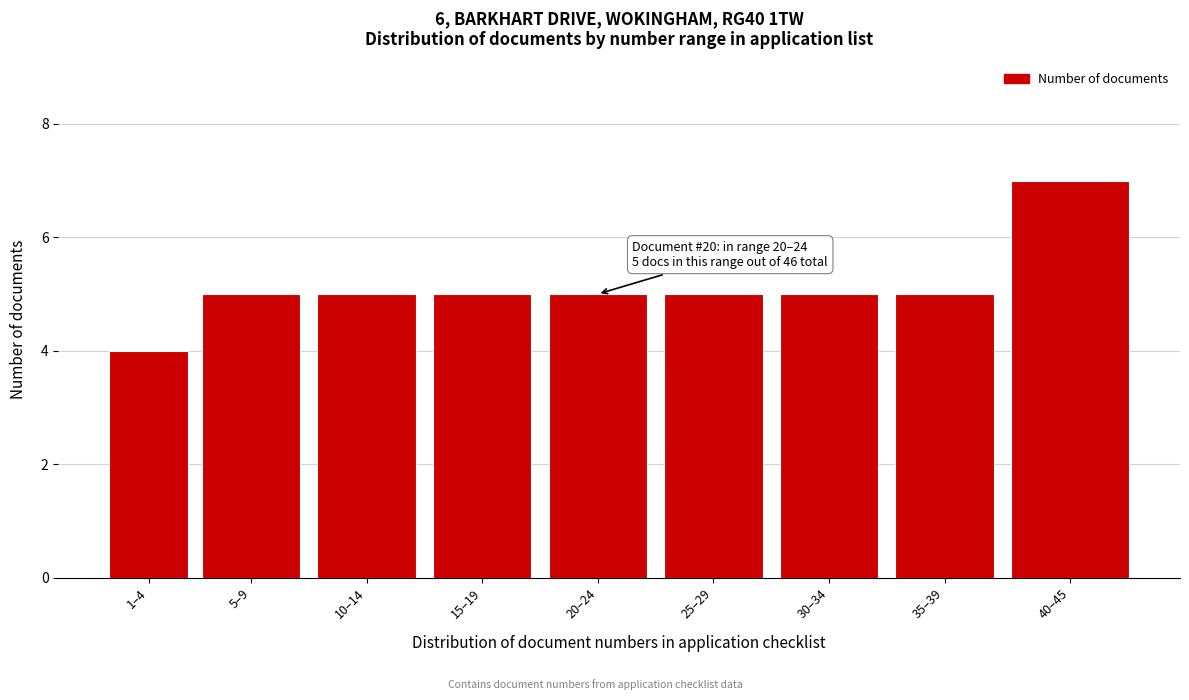

Reading right to left, what are all the values shown in this chart?

7	5	5	5	5	5	5	5	4